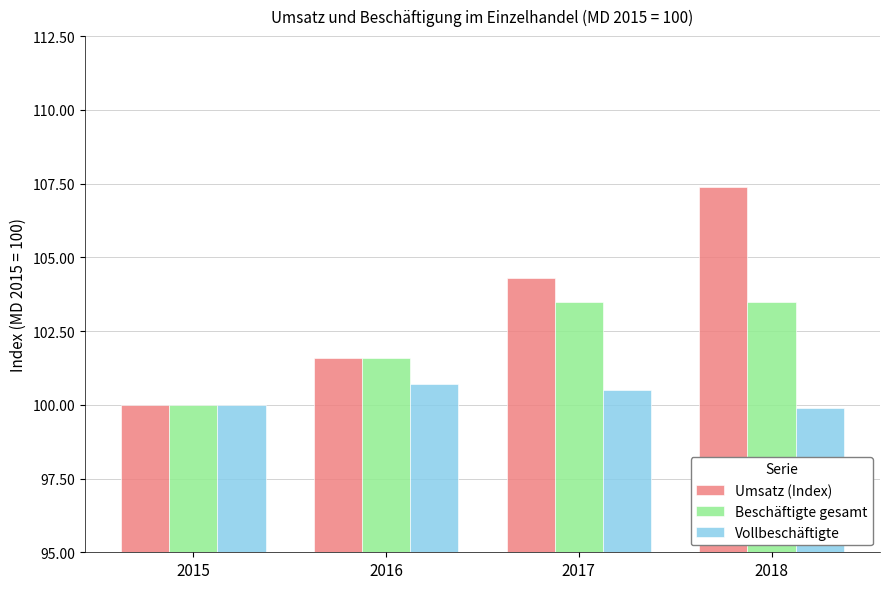

At which label is Beschäftigte gesamt closest to 101?

2016